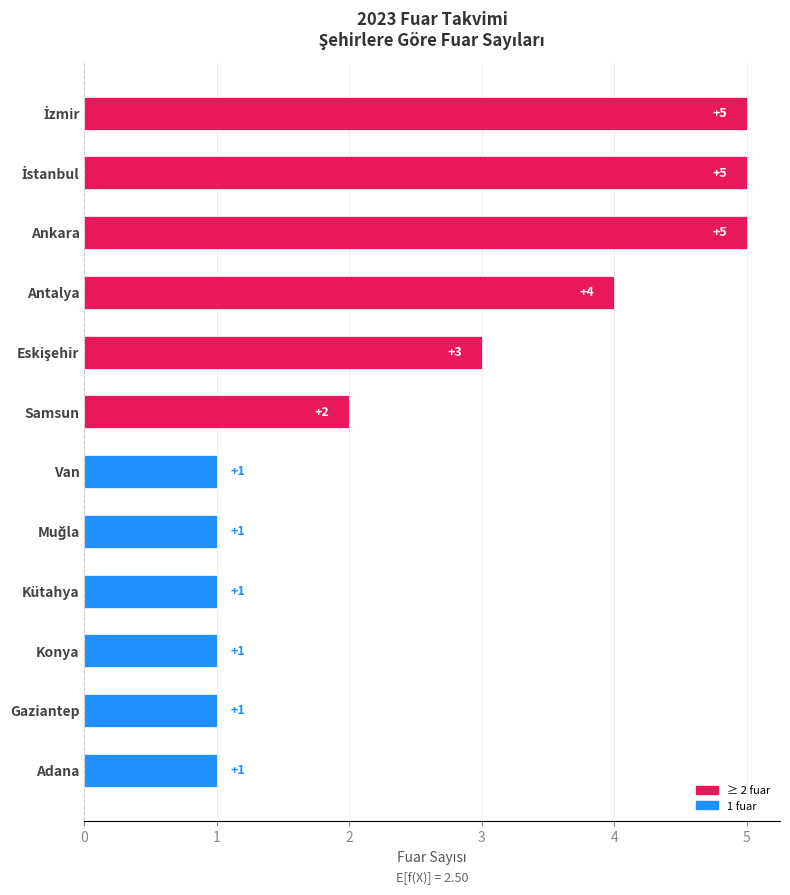

How many categories are shown in the chart?

12